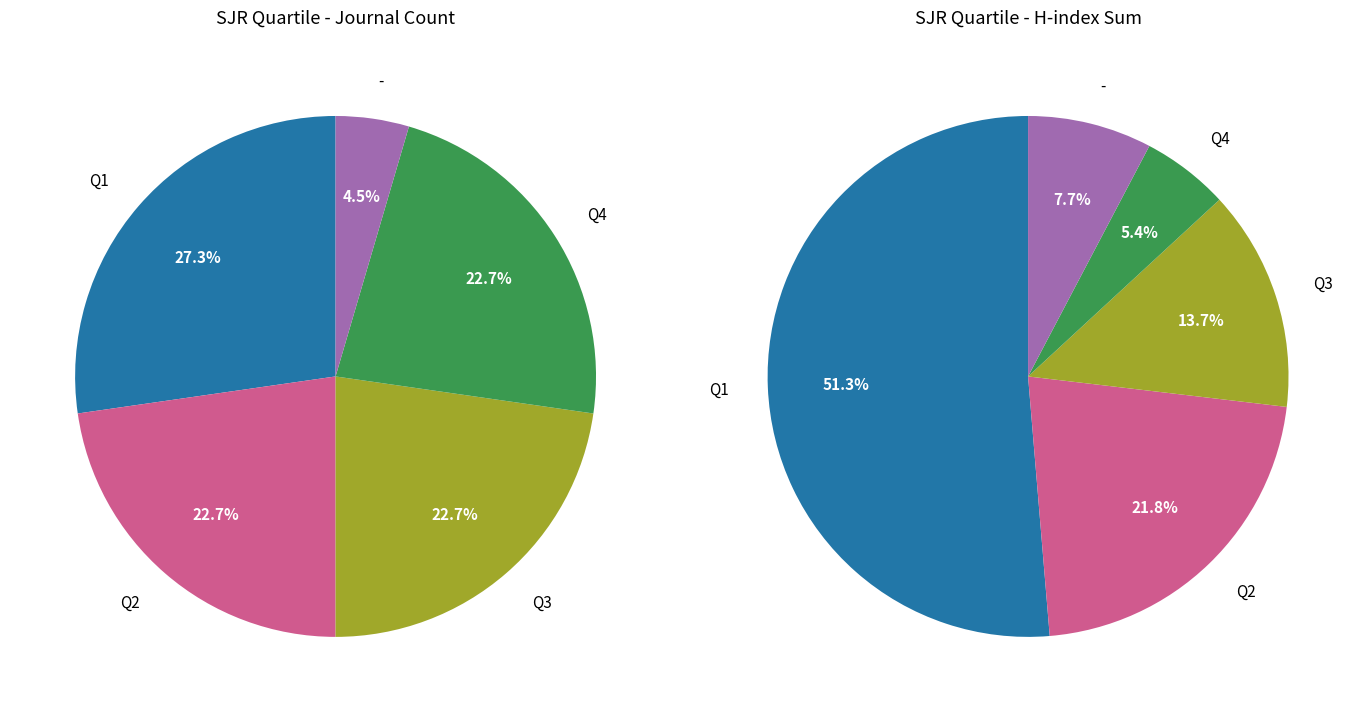

Rank the categories by value from lowest to highest.

-, Q2, Q3, Q4, Q1